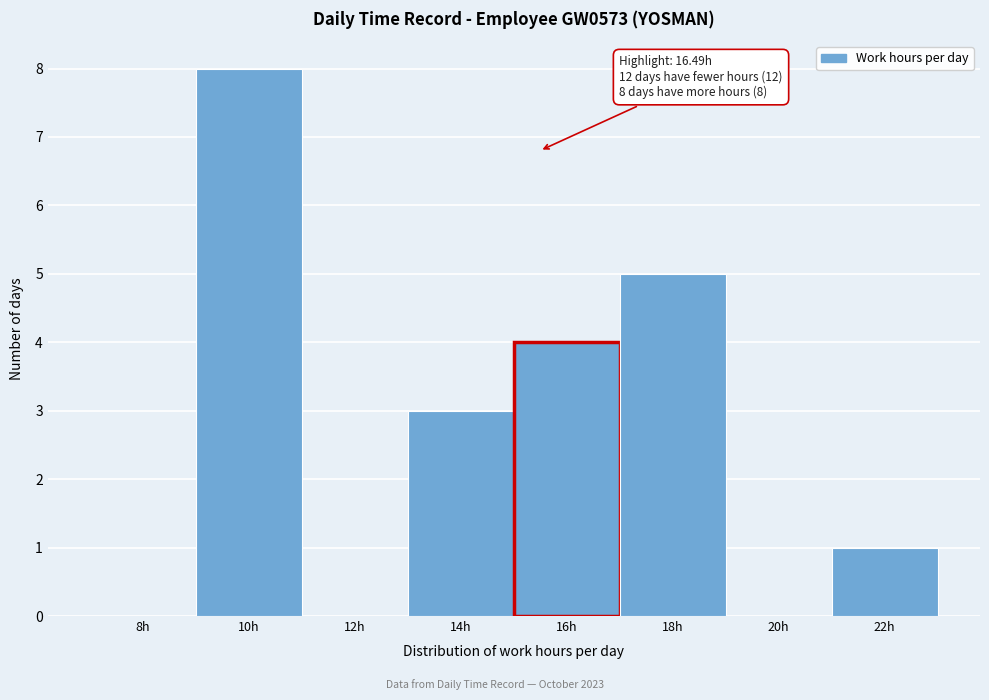

Reading right to left, what are all the values shown in this chart?

22h=1	20h=0	18h=5	16h=4	14h=3	12h=0	10h=8	8h=0